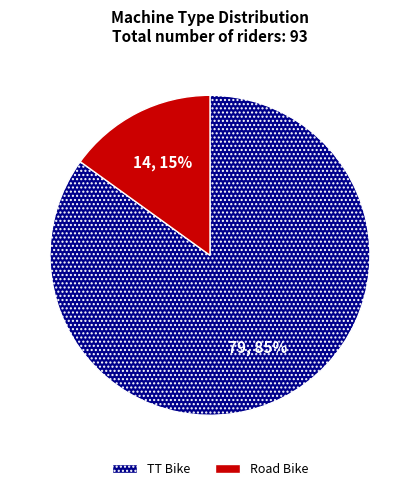

The TT Bike slice represents 85% of the pie. True or false?

True